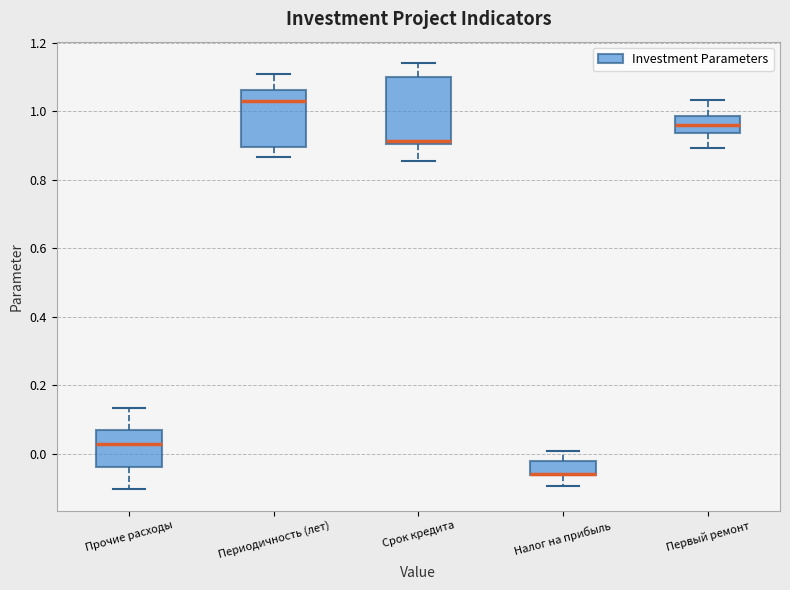

Where is the upper edge of the box for Прочие расходы on the y-axis? The values are not printed on the chart, so give them approximately, as read against the axis.

0.06